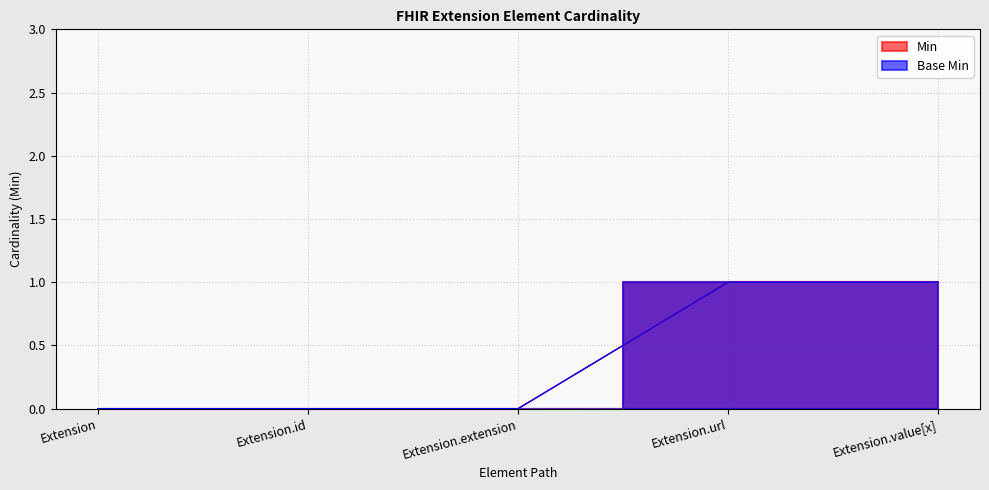

Which has a higher value, Extension.value[x] or Extension.url?

Extension.value[x]